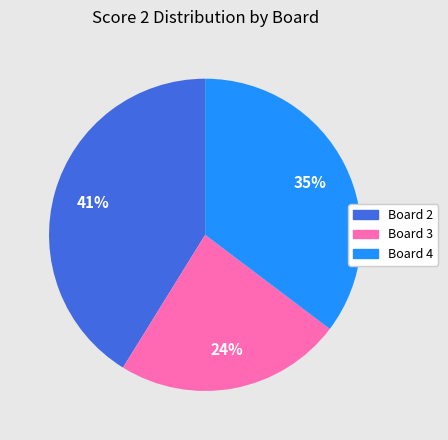

Which category has the smallest portion of the pie?

Board 3